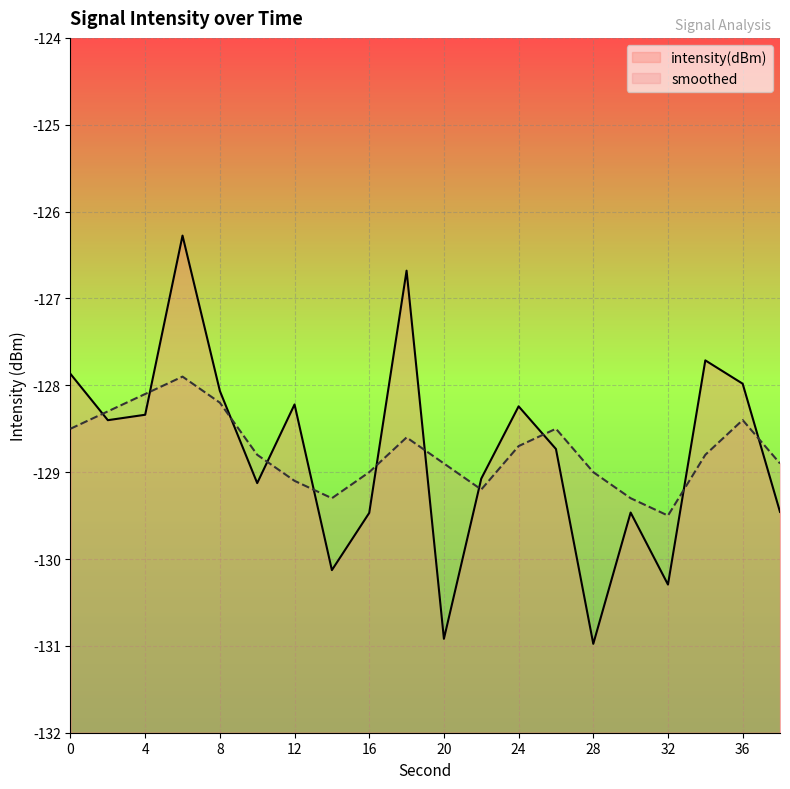

What is the sum of all intensity(dBm) values?

-2575.4